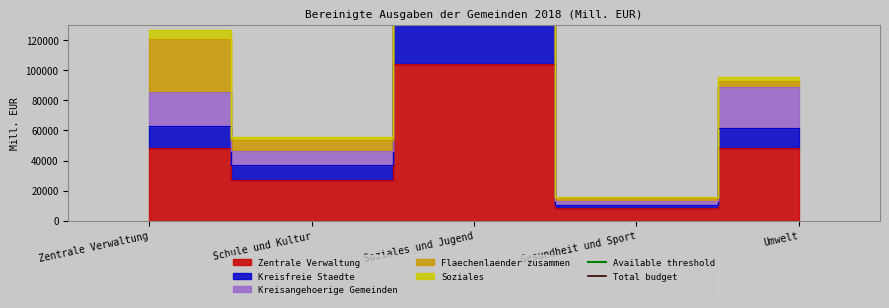

Reading left to right, transcribe all the data shown in this chart.

Available threshold: 182628.7	182628.7
Total budget: 202920.8	202920.8